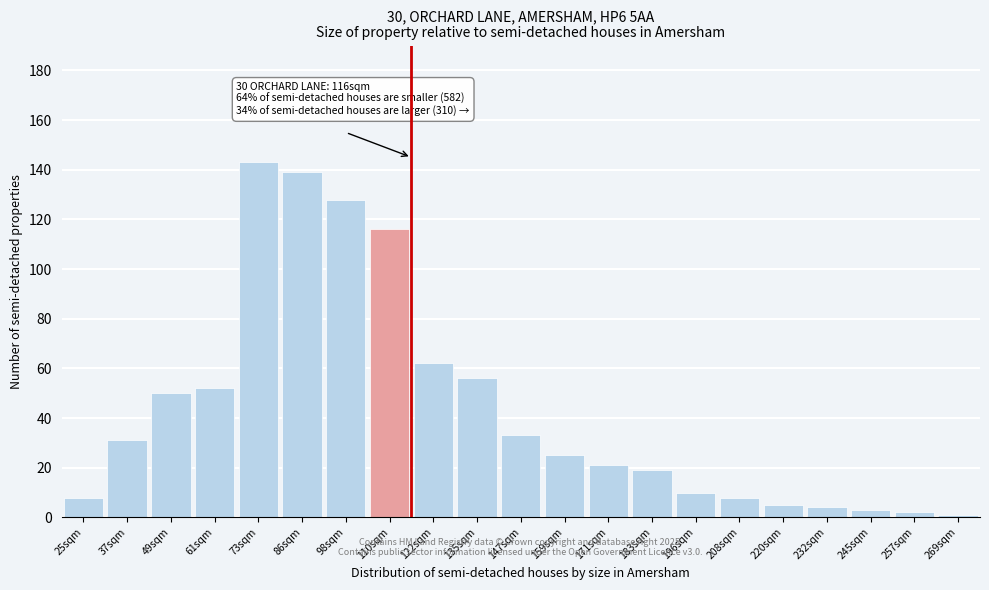

Reading right to left, transcribe all the data shown in this chart.

1	2	3	4	5	8	10	19	21	25	33	56	62	116	128	139	143	52	50	31	8